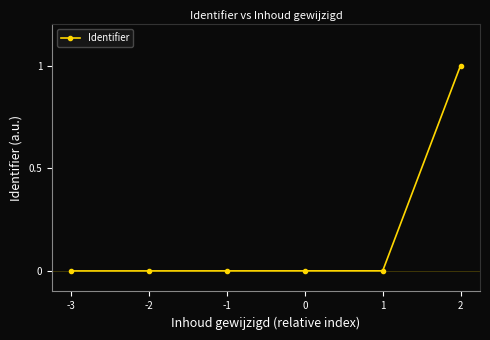

At which category does the chart reach its peak across all series?

2